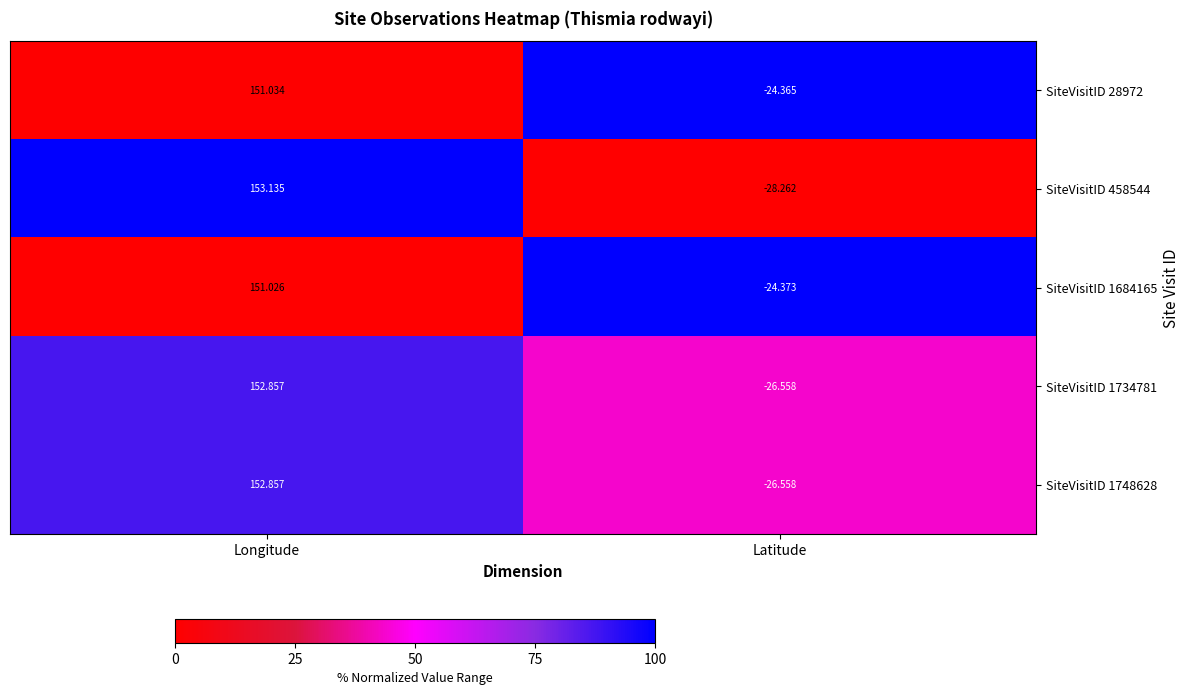

At which label is SiteVisitID 1748628 closest to 63?

Latitude